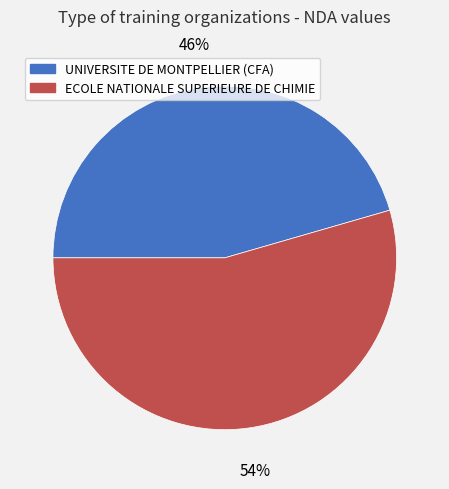

Is the sum of UNIVERSITE DE MONTPELLIER (CFA) and ECOLE NATIONALE SUPERIEURE DE CHIMIE greater than half?

Yes